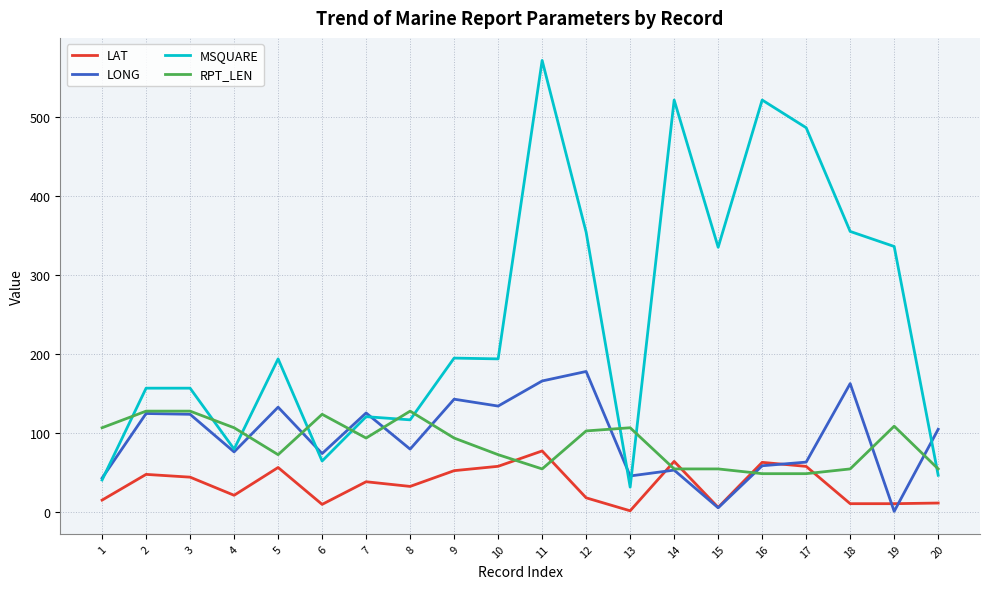

What is the sum of all LONG values?

1901.1